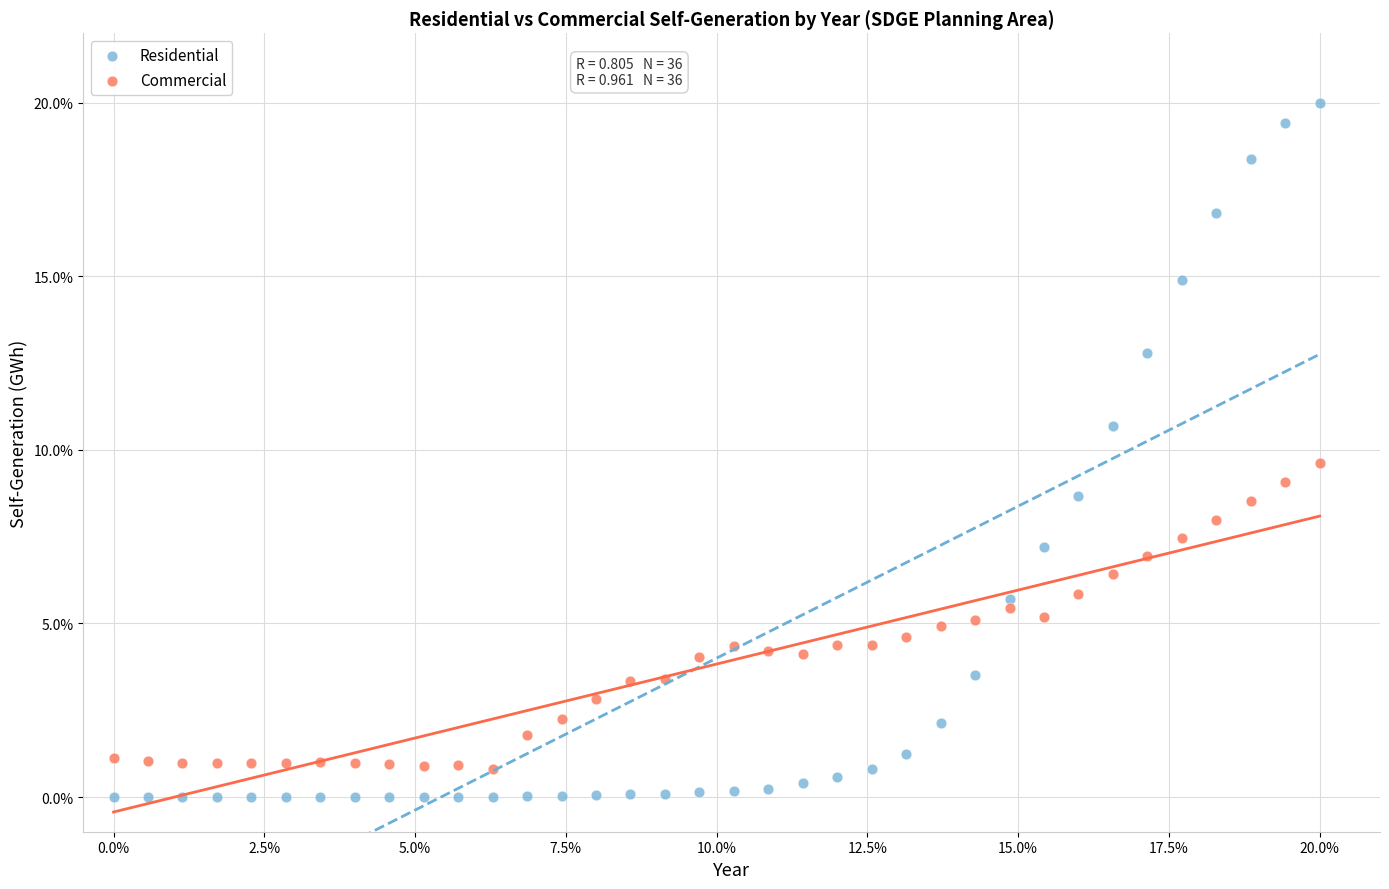

What is the X range (max minus min) for the scatter plot?

20.0